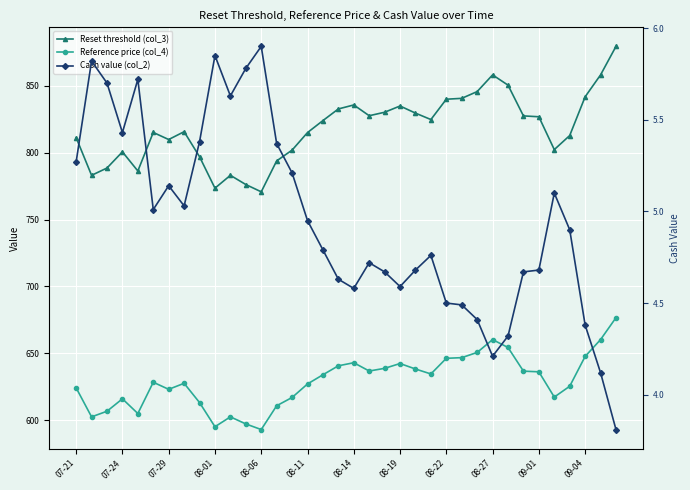

Where does the Reference price (col_4) series first go above 633?

16